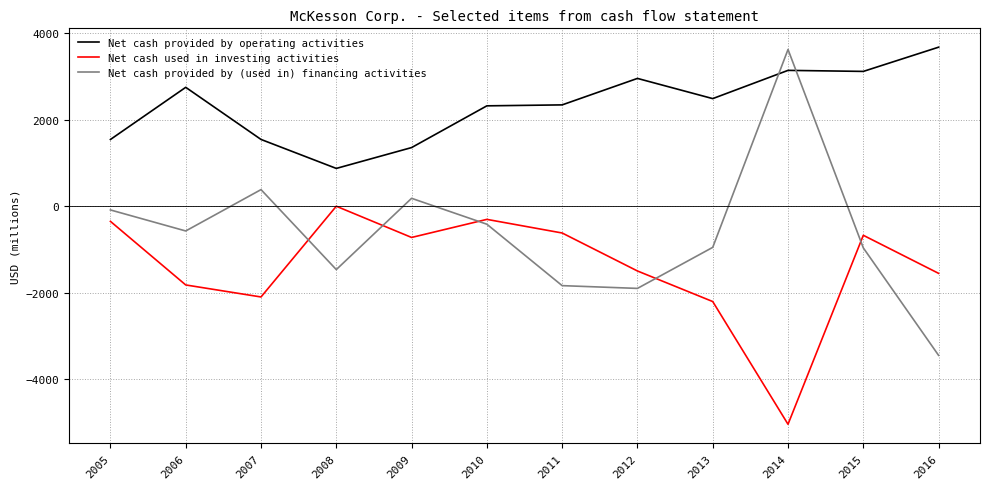

At which label does Net cash provided by operating activities reach its peak?

2016